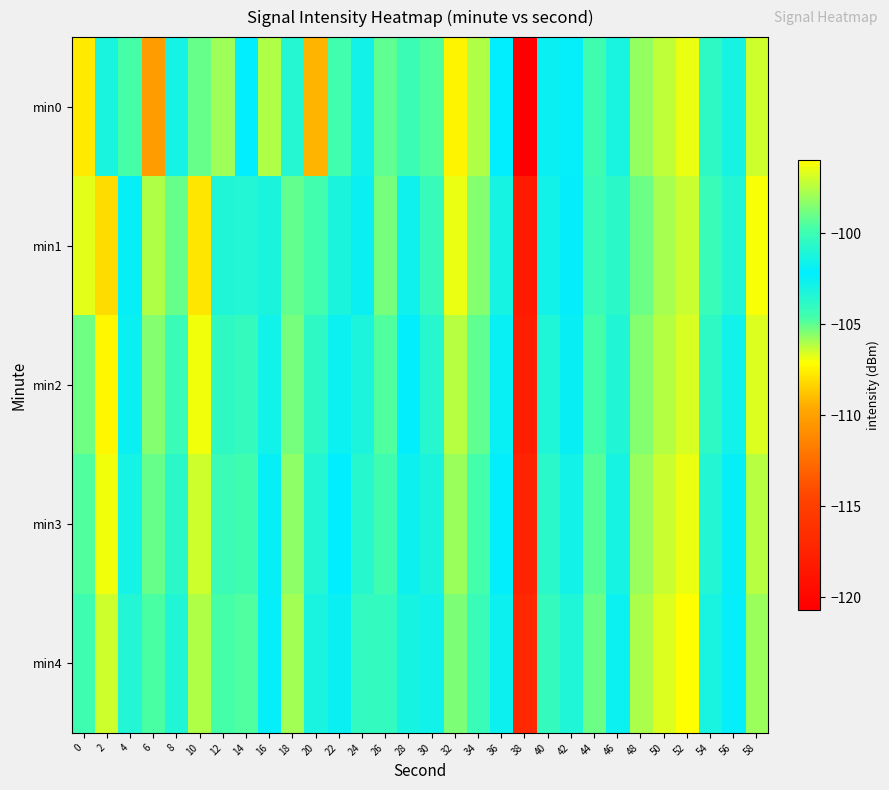

Reading right to left, transcribe all the data shown in this chart.

min0: 58=-106.5	56=-102.9	54=-103.9	52=-96.5	50=-97.3	48=-98.2	46=-103.1	44=-99.9	42=-102.0	40=-101.9	38=-120.7	36=-102.2	34=-106.1	32=-107.4	30=-104.8	28=-104.3	26=-105.0	24=-101.5	22=-104.6	20=-109.2	18=-100.9	16=-97.6	14=-102.2	12=-98.0	10=-105.1	8=-101.4	6=-110.2	4=-99.7	2=-101.3	0=-107.7
min1: 58=-107.0	56=-103.5	54=-104.2	52=-97.1	50=-97.8	48=-98.9	46=-103.8	44=-100.1	42=-102.3	40=-101.5	38=-118.2	36=-103.0	34=-105.5	32=-106.8	30=-104.1	28=-102.7	26=-105.3	24=-101.8	22=-103.2	20=-104.5	18=-99.2	16=-103.2	14=-100.9	12=-101.0	10=-107.8	8=-105.1	6=-106.0	4=-102.4	2=-108.1	0=-106.7
min2: 58=-106.6	56=-102.8	54=-103.9	52=-96.8	50=-97.5	48=-98.5	46=-103.4	44=-99.7	42=-101.9	40=-101.1	38=-117.8	36=-102.5	34=-105.0	32=-106.2	30=-103.6	28=-102.1	26=-104.8	24=-101.2	22=-102.6	20=-103.9	18=-98.7	16=-102.8	14=-100.3	12=-100.5	10=-106.9	8=-104.2	6=-105.5	4=-101.8	2=-107.3	0=-105.2
min3: 58=-106.2	56=-102.4	54=-103.5	52=-96.4	50=-97.1	48=-98.1	46=-103.0	44=-99.3	42=-101.5	40=-100.7	38=-117.4	36=-102.1	34=-104.6	32=-105.8	30=-103.2	28=-101.7	26=-104.4	24=-100.8	22=-102.2	20=-103.5	18=-98.3	16=-102.4	14=-99.9	12=-100.1	10=-106.5	8=-103.8	6=-105.1	4=-101.4	2=-106.9	0=-104.8
min4: 58=-105.8	56=-102.0	54=-103.1	52=-96.0	50=-96.7	48=-97.7	46=-102.6	44=-98.9	42=-101.1	40=-100.3	38=-117.0	36=-101.7	34=-104.2	32=-105.4	30=-102.8	28=-101.3	26=-104.0	24=-100.4	22=-101.8	20=-103.1	18=-97.9	16=-102.0	14=-99.5	12=-99.7	10=-106.1	8=-103.4	6=-104.7	4=-101.0	2=-106.5	0=-104.4